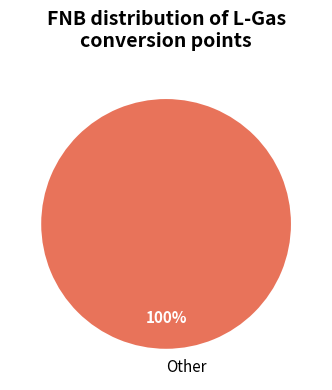

The Other slice represents 51% of the pie. True or false?

False